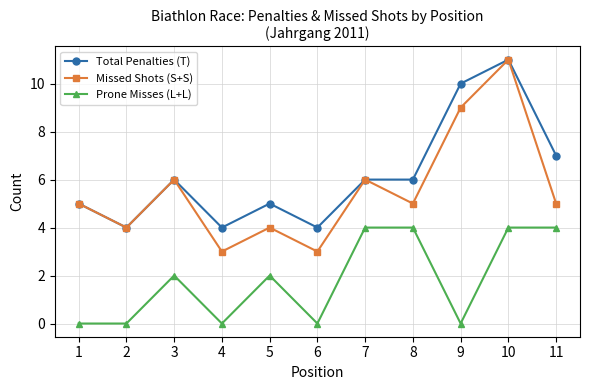

Reading left to right, list all the values displayed in this chart.

Total Penalties (T): 1=5	2=4	3=6	4=4	5=5	6=4	7=6	8=6	9=10	10=11	11=7
Missed Shots (S+S): 1=5	2=4	3=6	4=3	5=4	6=3	7=6	8=5	9=9	10=11	11=5
Prone Misses (L+L): 1=0	2=0	3=2	4=0	5=2	6=0	7=4	8=4	9=0	10=4	11=4